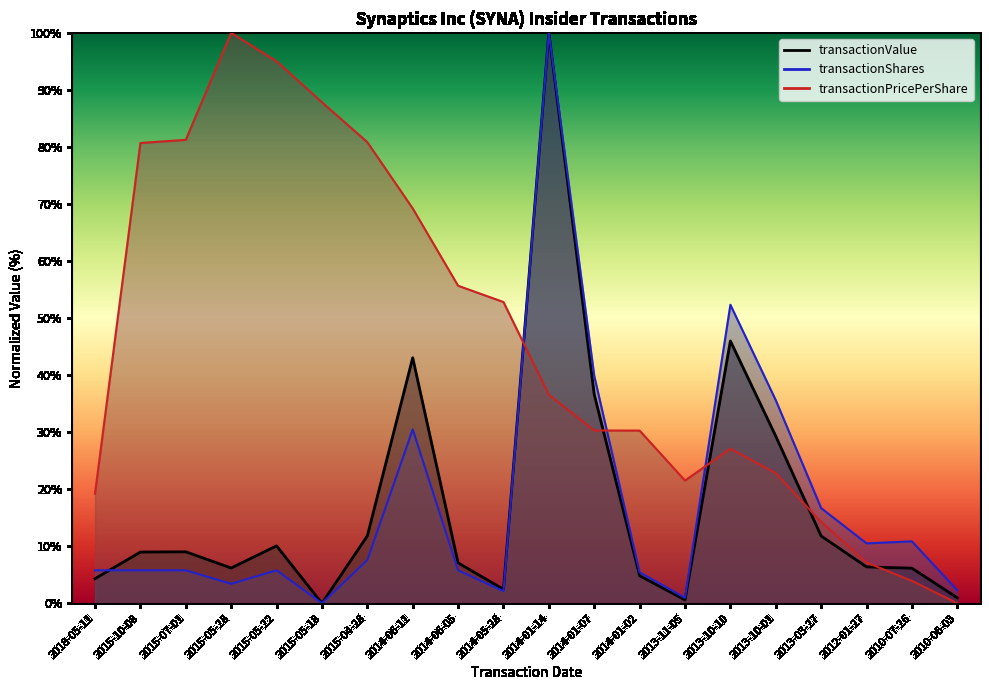

Reading left to right, what are all the values shown in this chart?

transactionValue: 2018-05-11=4.3	2015-10-08=9.0	2015-07-01=9.0	2015-05-28=6.2	2015-05-22=10.1	2015-05-18=0.0	2015-04-28=11.8	2014-06-11=43.0	2014-06-05=7.1	2014-05-28=2.4	2014-01-14=100.0	2014-01-07=36.6	2014-01-02=4.8	2013-11-05=0.6	2013-10-10=46.0	2013-10-01=29.3	2013-03-27=11.8	2012-01-27=6.4	2010-07-26=6.1	2010-06-03=1.0
transactionShares: 2018-05-11=5.8	2015-10-08=5.8	2015-07-01=5.8	2015-05-28=3.4	2015-05-22=5.8	2015-05-18=0.0	2015-04-28=7.6	2014-06-11=30.5	2014-06-05=5.8	2014-05-28=2.1	2014-01-14=100.0	2014-01-07=39.9	2014-01-02=5.4	2013-11-05=1.0	2013-10-10=52.3	2013-10-01=35.6	2013-03-27=16.7	2012-01-27=10.5	2010-07-26=10.8	2010-06-03=2.3
transactionPricePerShare: 2018-05-11=19.2	2015-10-08=80.7	2015-07-01=81.2	2015-05-28=100.0	2015-05-22=95.0	2015-05-18=87.8	2015-04-28=80.8	2014-06-11=69.2	2014-06-05=55.7	2014-05-28=52.8	2014-01-14=36.5	2014-01-07=30.3	2014-01-02=30.3	2013-11-05=21.5	2013-10-10=27.1	2013-10-01=22.8	2013-03-27=14.2	2012-01-27=7.1	2010-07-26=3.9	2010-06-03=0.0